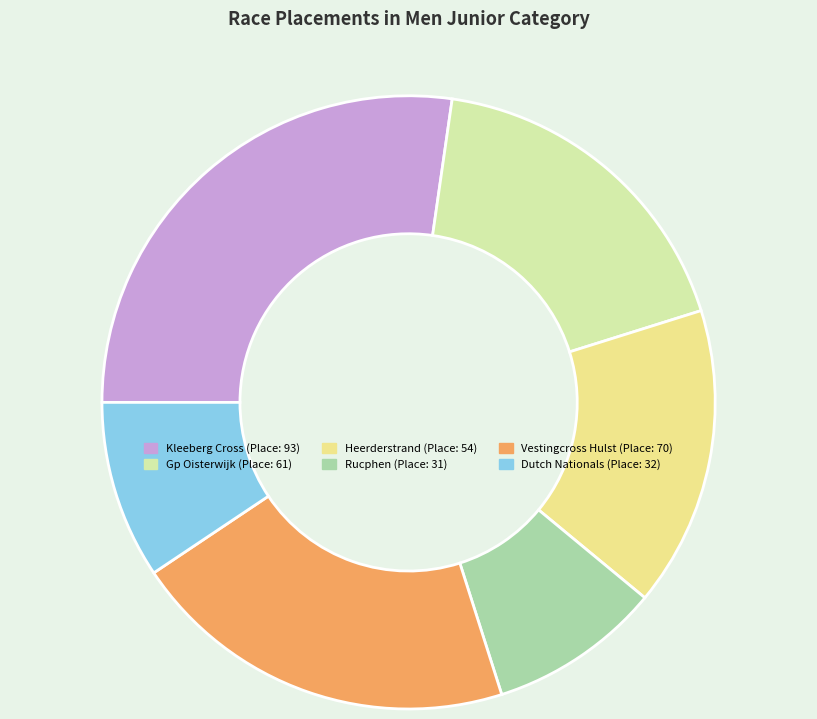

Does any single category account for the majority?

No